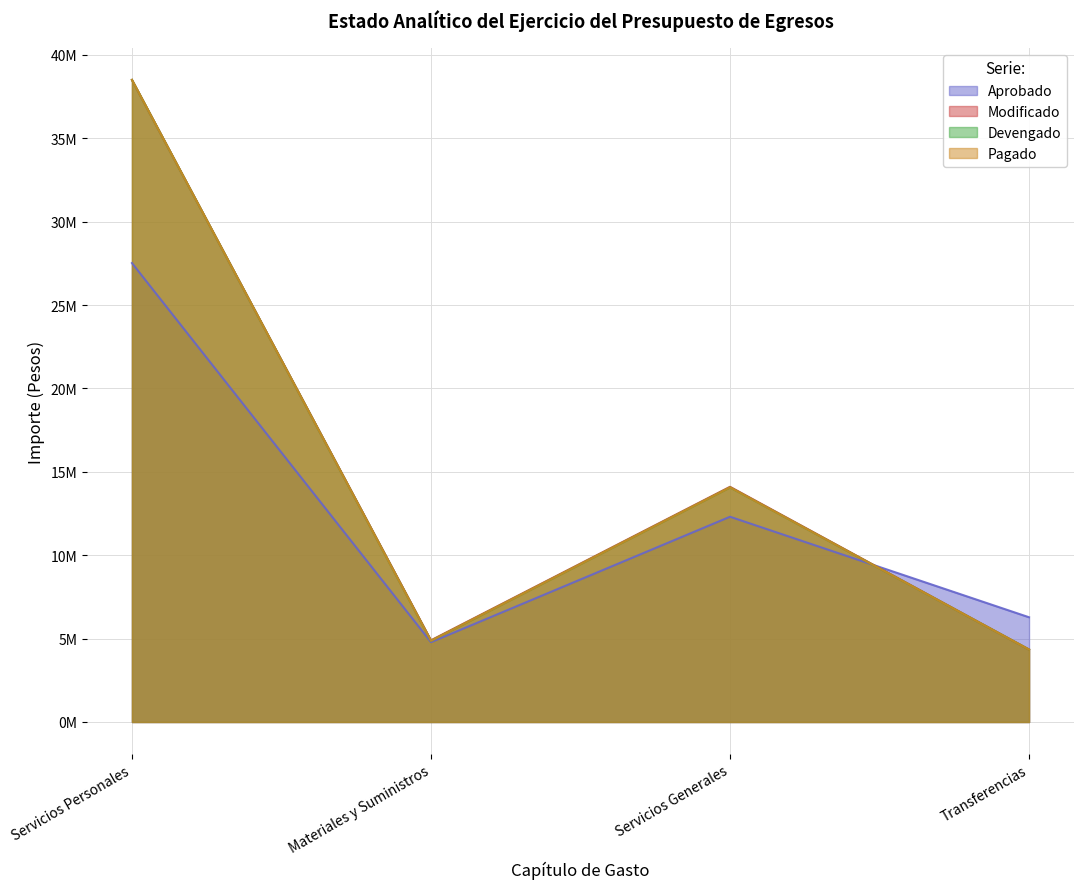

Which series has the largest total across all categories?

Modificado